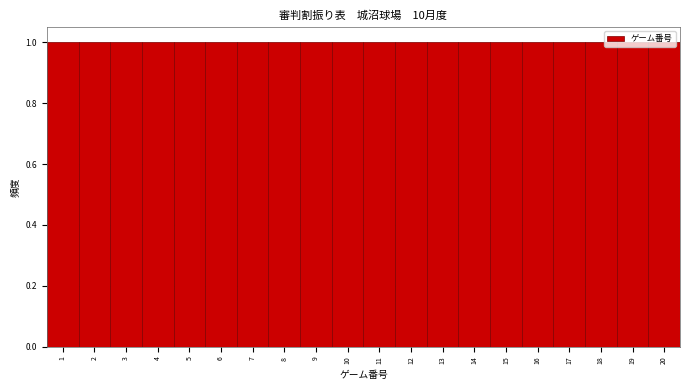

Reading left to right, transcribe this chart: for each bar, give the range it covers on the x-axis and its height. The values are not printed on the chart, so give them approximately, as read against the axis.

0.5 to 1.5: 1
1.5 to 2.5: 1
2.5 to 3.5: 1
3.5 to 4.5: 1
4.5 to 5.5: 1
5.5 to 6.5: 1
6.5 to 7.5: 1
7.5 to 8.5: 1
8.5 to 9.5: 1
9.5 to 10.5: 1
10.5 to 11.5: 1
11.5 to 12.5: 1
12.5 to 13.5: 1
13.5 to 14.5: 1
14.5 to 15.5: 1
15.5 to 16.5: 1
16.5 to 17.5: 1
17.5 to 18.5: 1
18.5 to 19.5: 1
19.5 to 20.5: 1